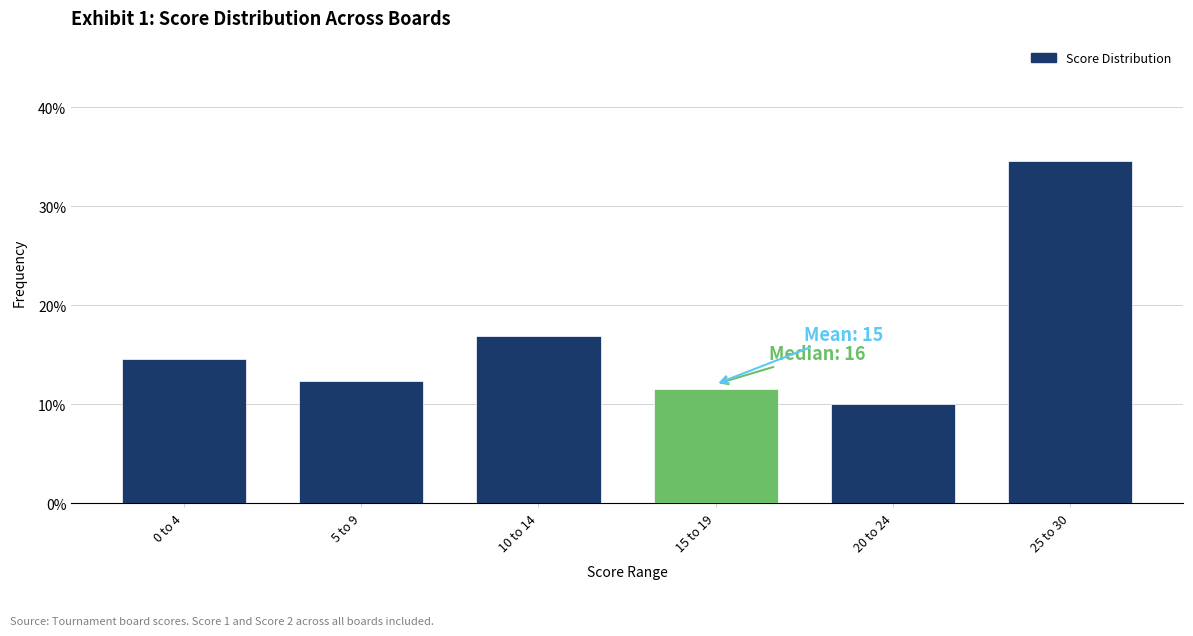

What is the label of the 6th bar from the right?

0 to 4